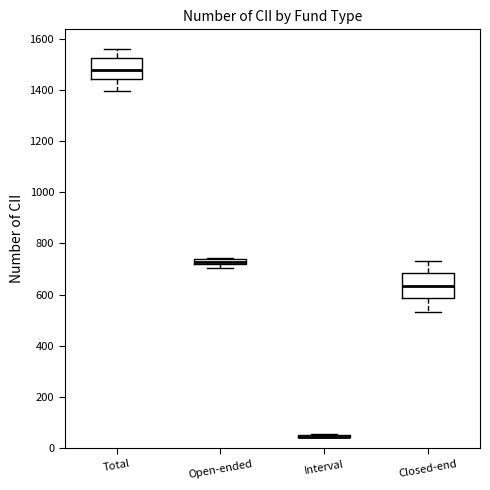

Where is the upper edge of the box for Open-ended on the y-axis? The values are not printed on the chart, so give them approximately, as read against the axis.

740